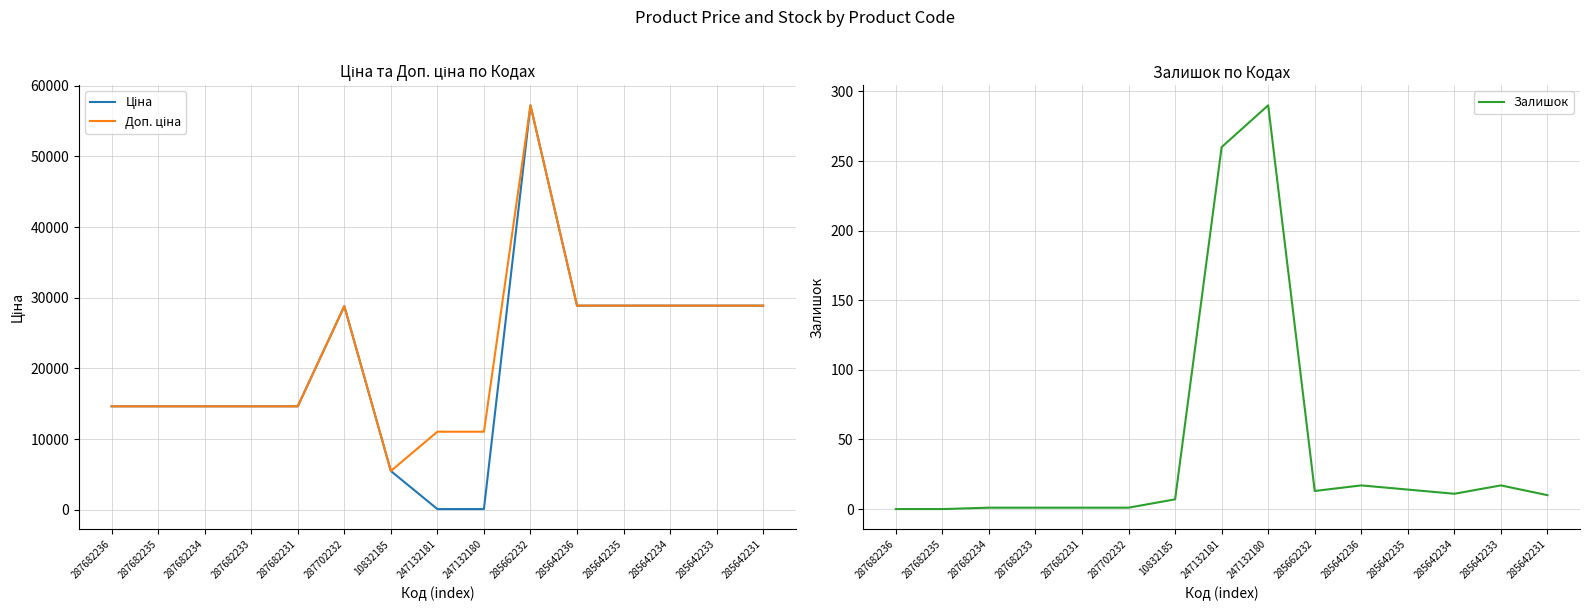

True or false: Доп. ціна has more than 1 interior local peaks.

True